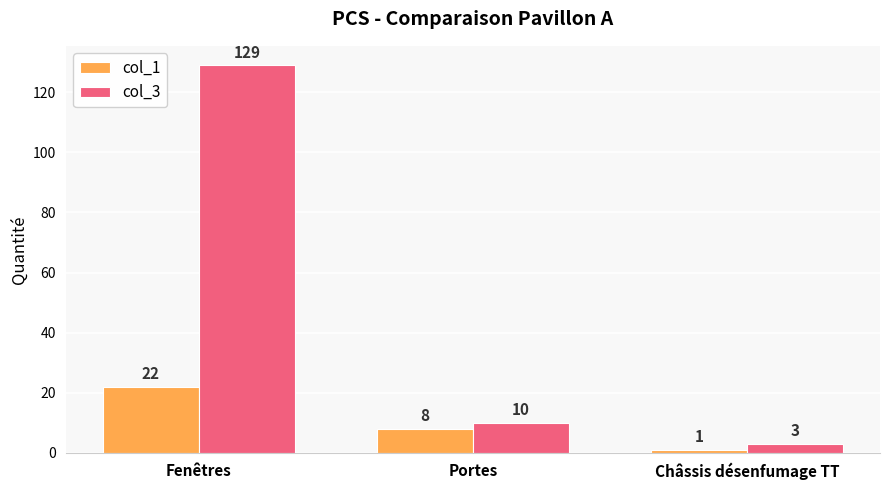

Which label corresponds to the smallest value in the chart?

Châssis désenfumage TT